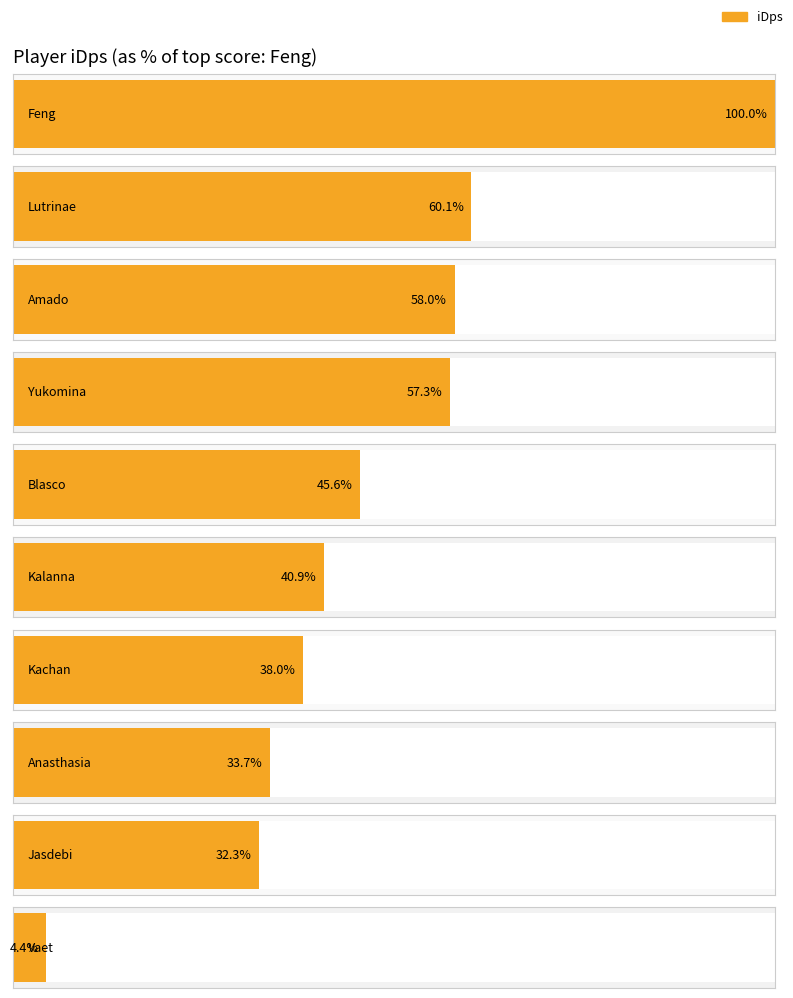

Rank the categories by value from lowest to highest.

Vaet, Jasdebi, Anasthasia, Kachan, Kalanna, Blasco, Yukomina, Amado, Lutrinae, Feng